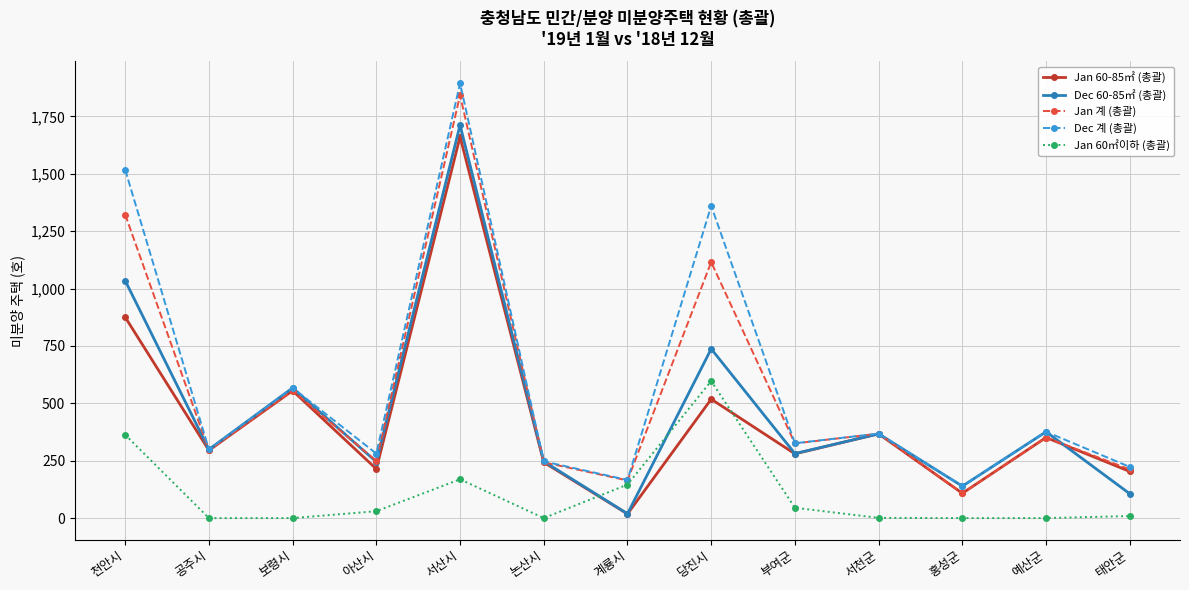

At which label does Jan 계 (총괄) reach its minimum?

홍성군